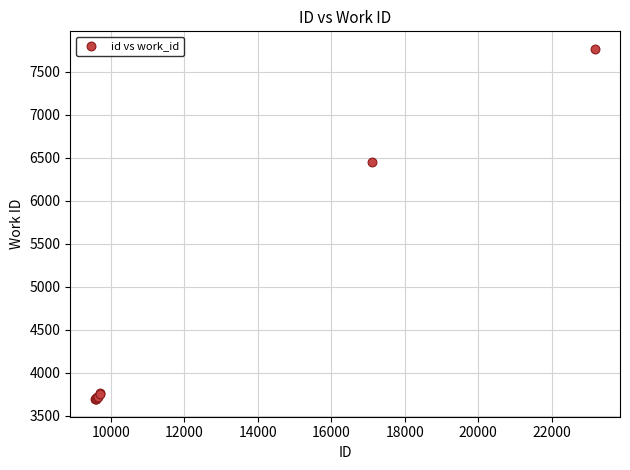

What Y value in the scatter plot is closest to 5729?

6447